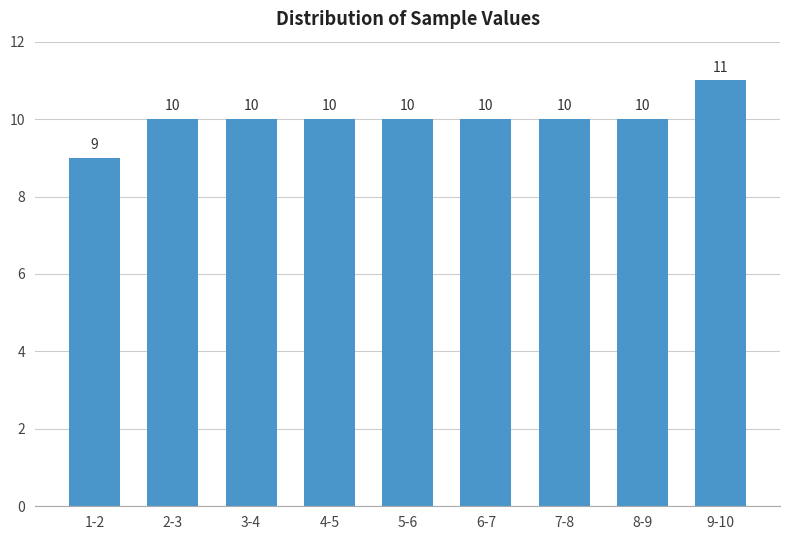

Reading right to left, what are all the values shown in this chart?

11	10	10	10	10	10	10	10	9